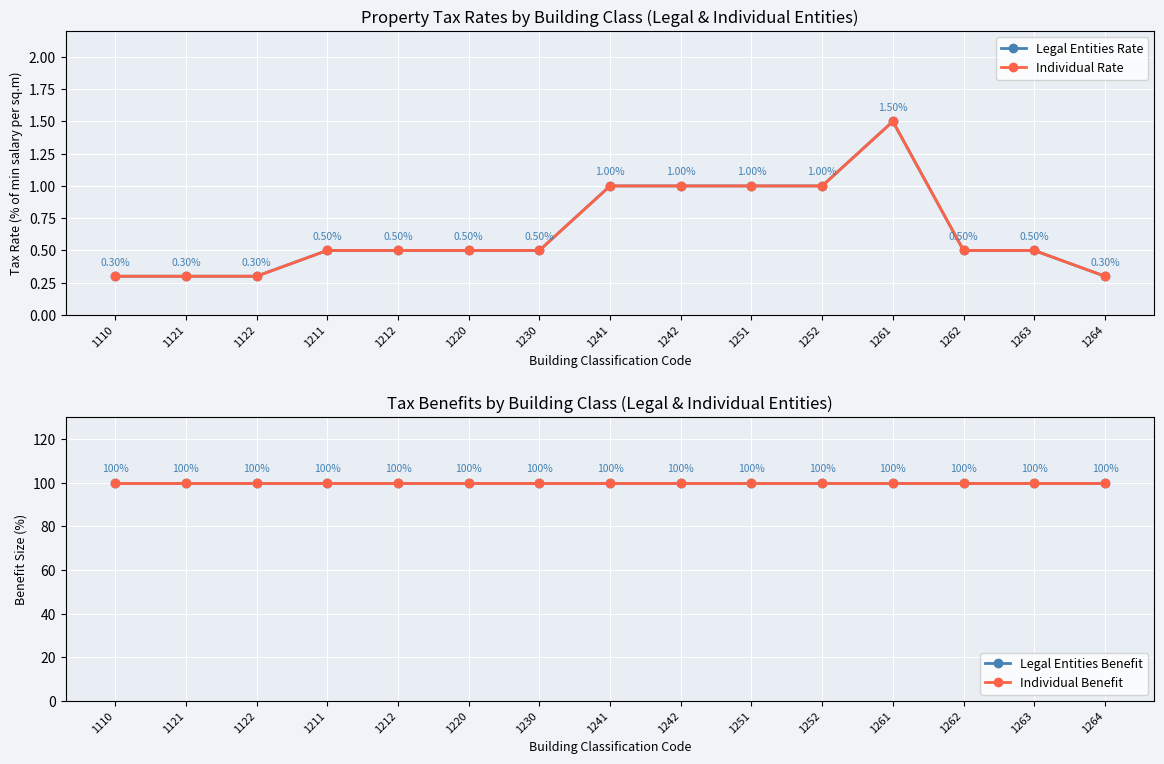

What is the average value of the Individual Rate series?

0.6